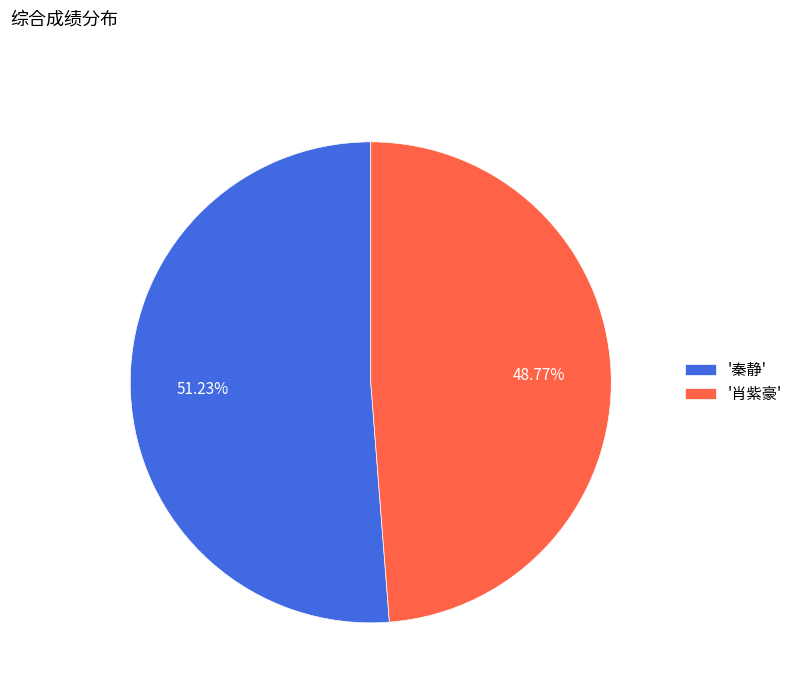

Which has a higher value, '秦静' or '肖紫豪'?

'秦静'